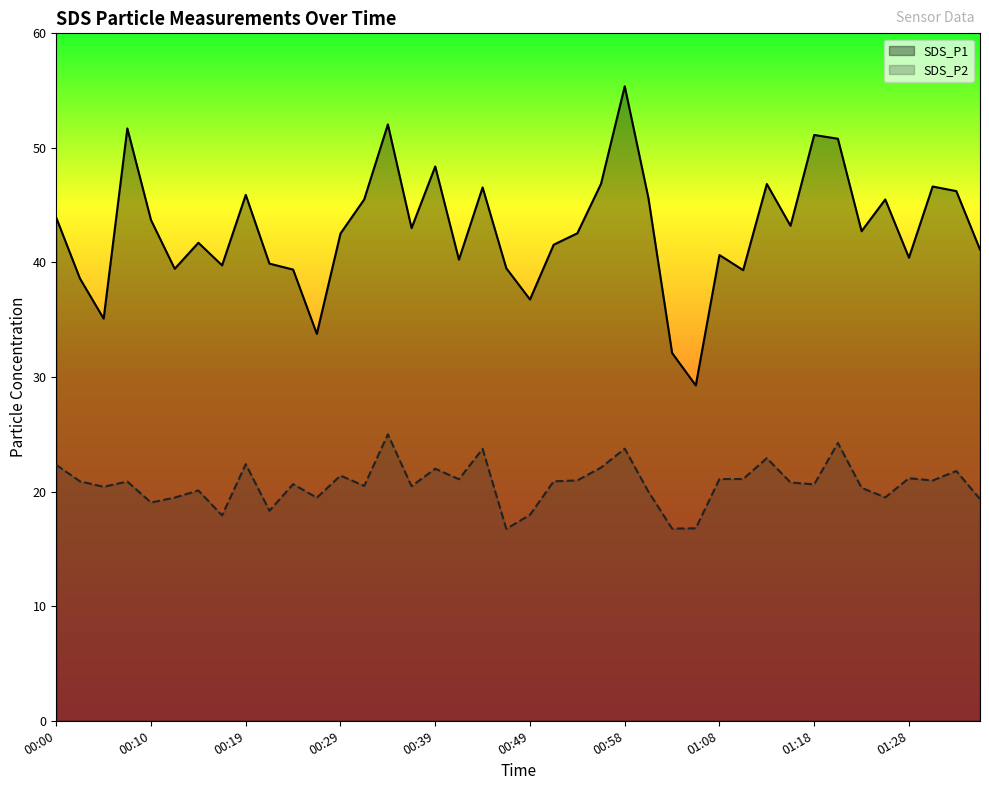

The value of SDS_P1 at 01:18 is 51.1. True or false?

True